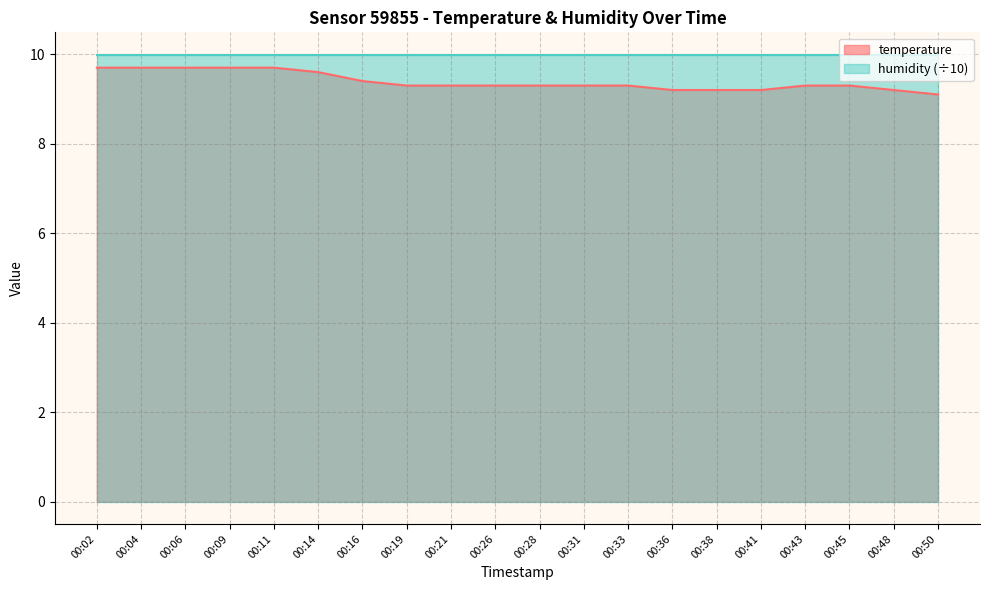

What is the change in value from 00:06 to 00:26?

-0.4